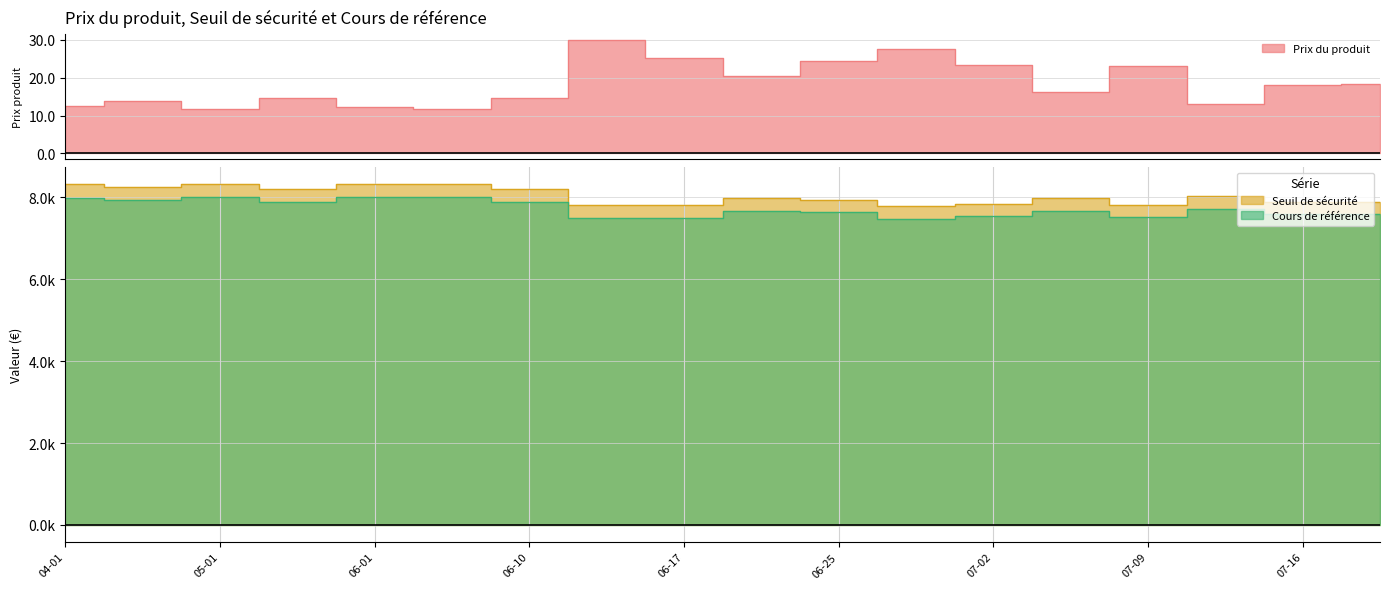

What position from the right is 2024-06-28?

7